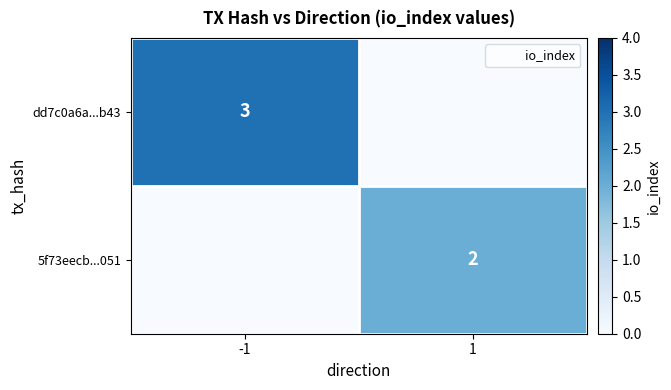

What is the total value across all series at 1?

2